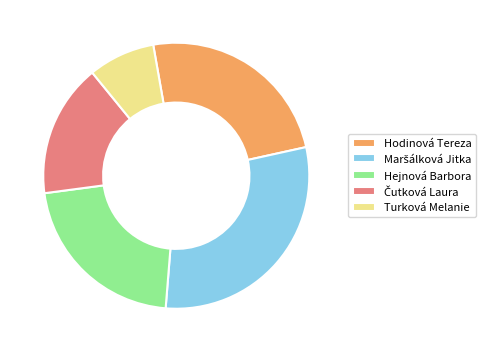

What is the smallest slice in the pie chart?

Turková Melanie